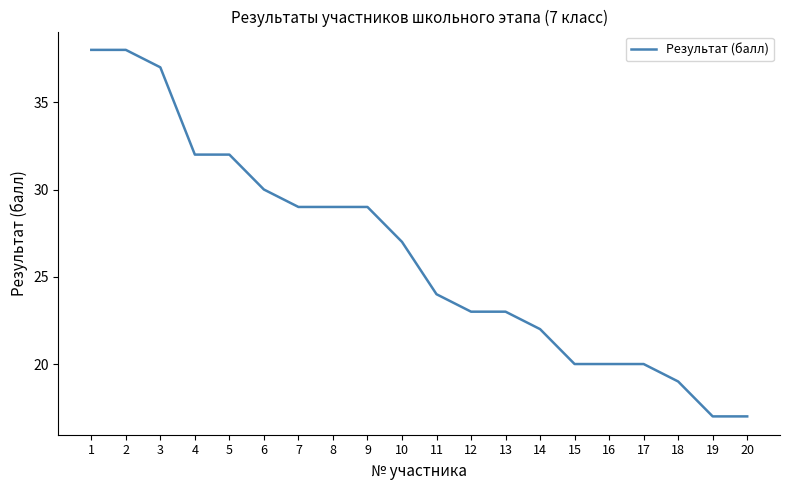

Does the chart have visible grid lines?

No